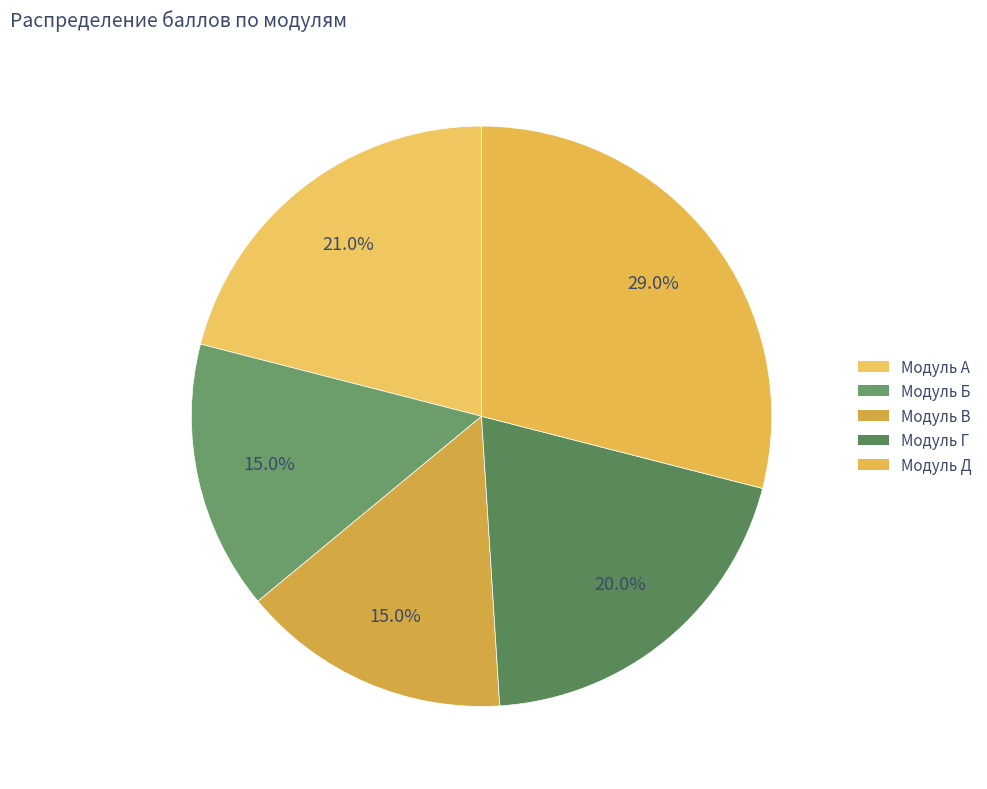

Is there a majority slice in this chart?

No